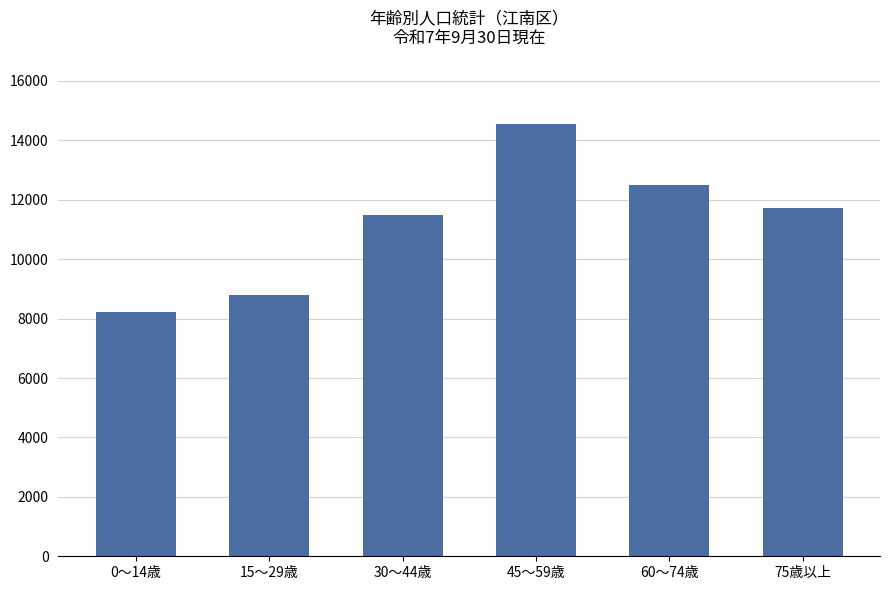

Which label corresponds to the smallest value in the chart?

0～14歳